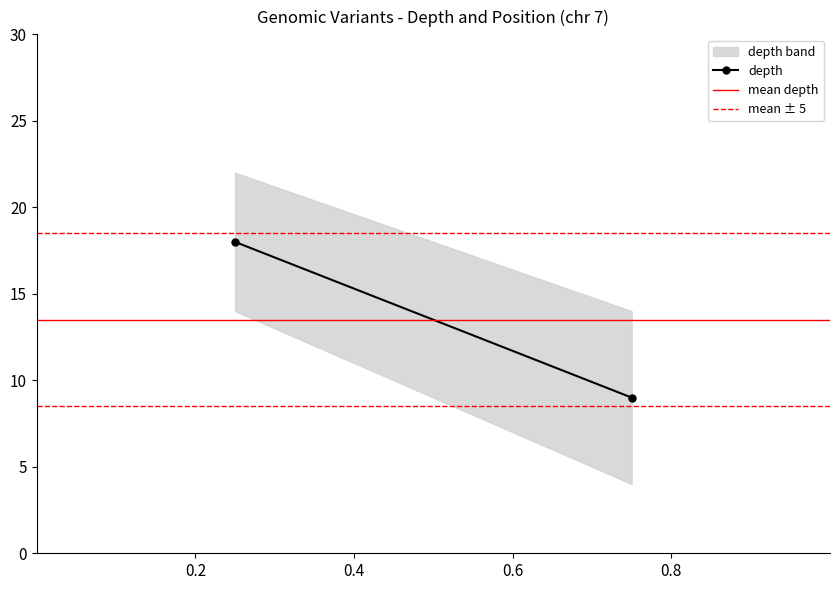

What is the minimum value shown in the chart?

4